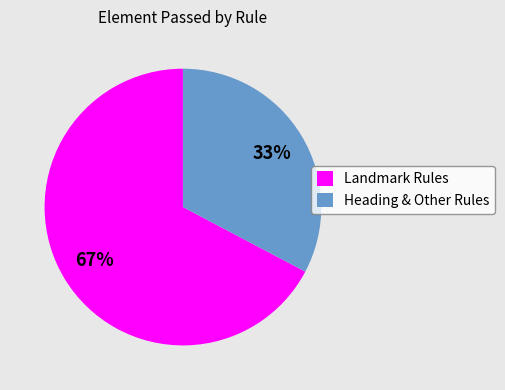

Which category has the biggest portion of the pie?

Landmark Rules